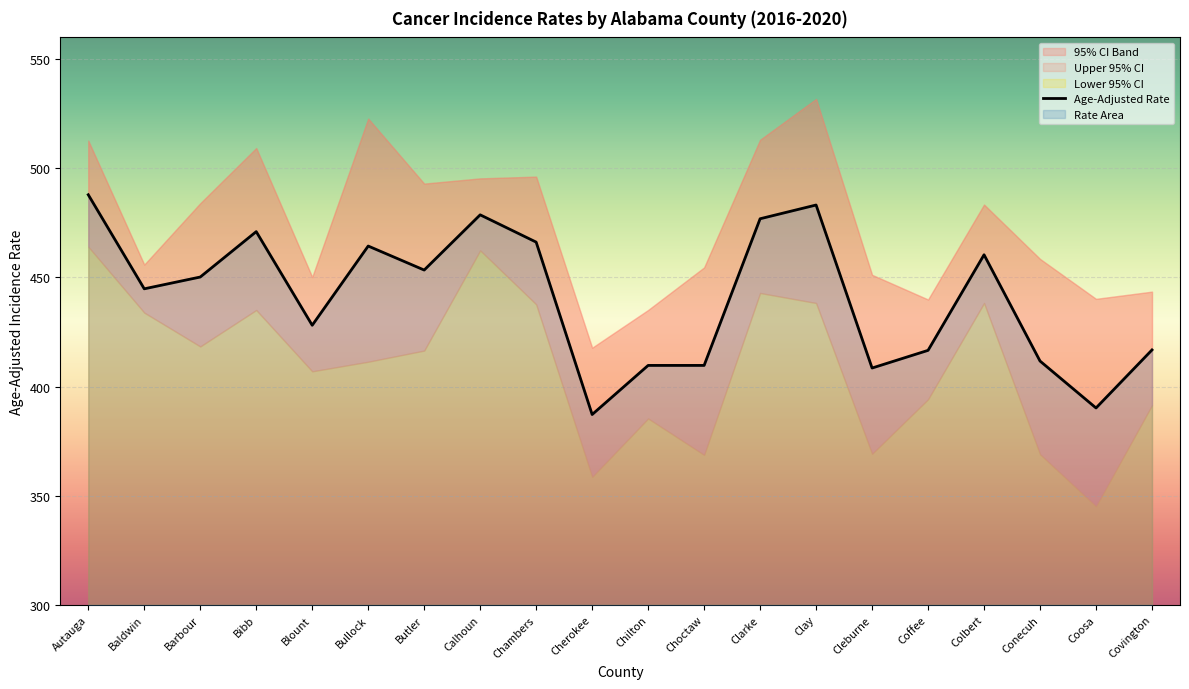

The Age-Adjusted Rate series shows 471.0 at Bibb. True or false?

True